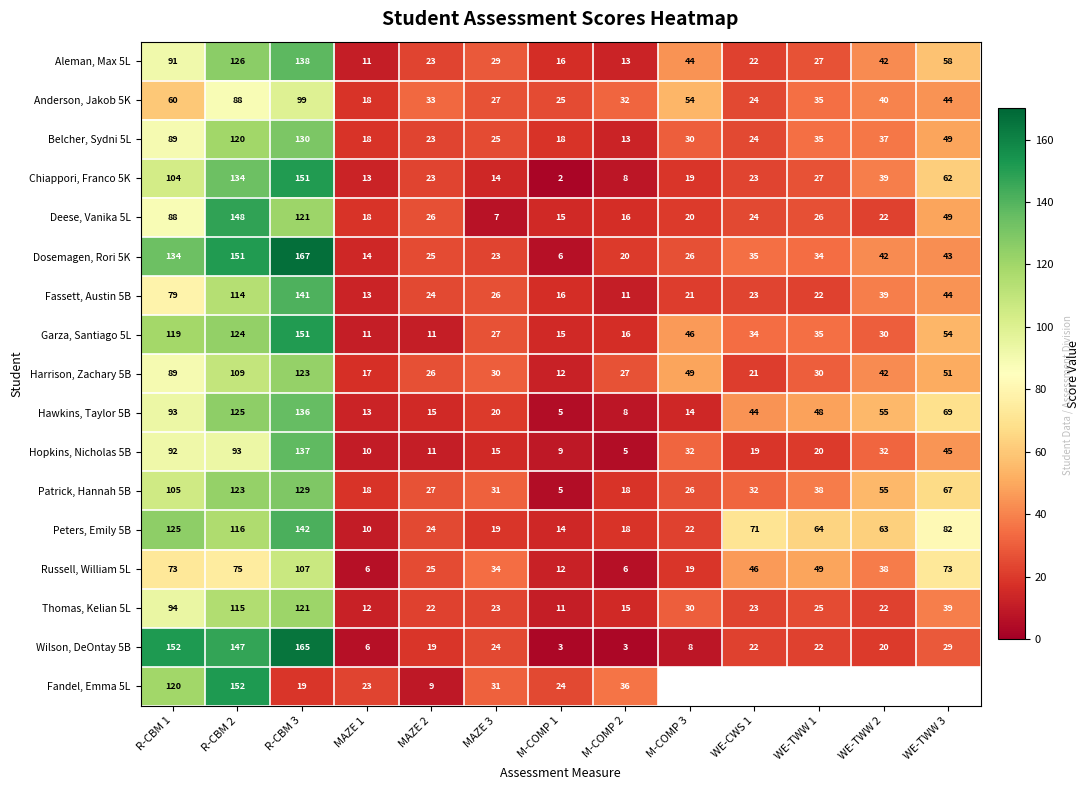

Where does the Belcher, Sydni 5L series first go above 30?

R-CBM 1